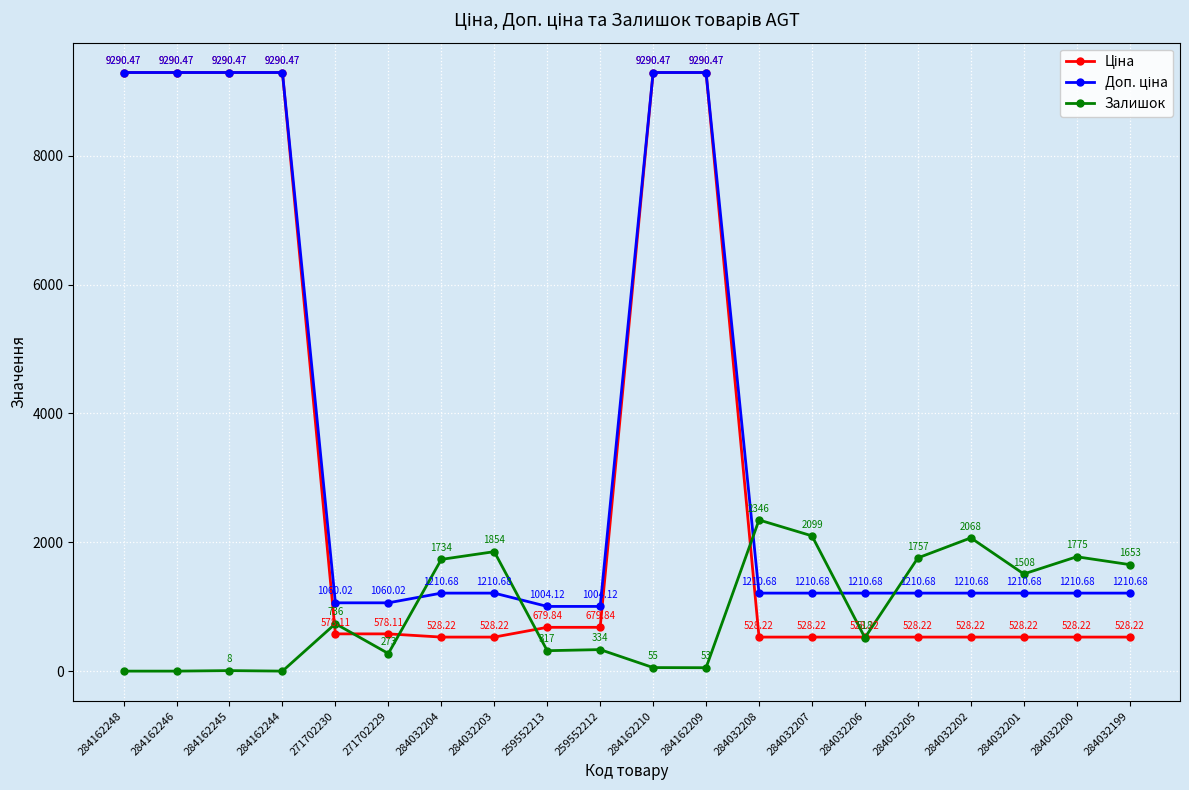

What is the spread (max minus min) of values at 284032201?

979.8